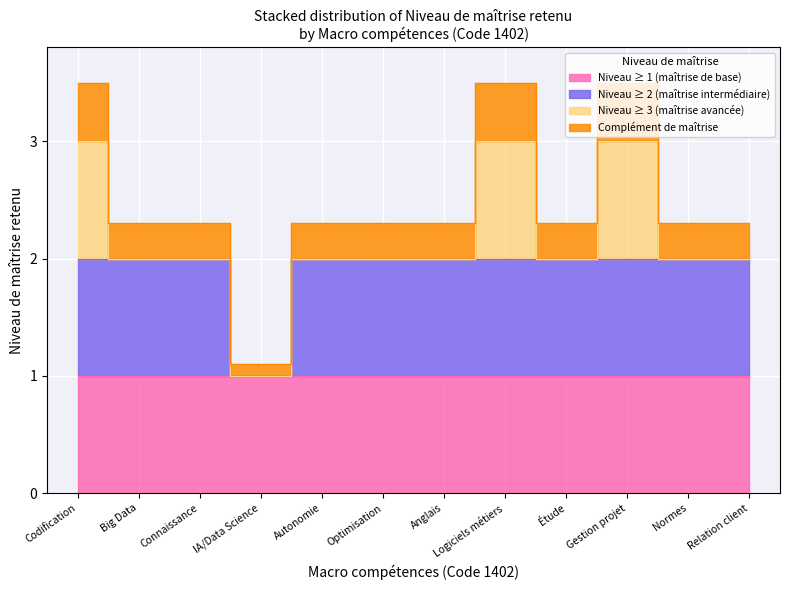

What is the smallest value displayed?

1